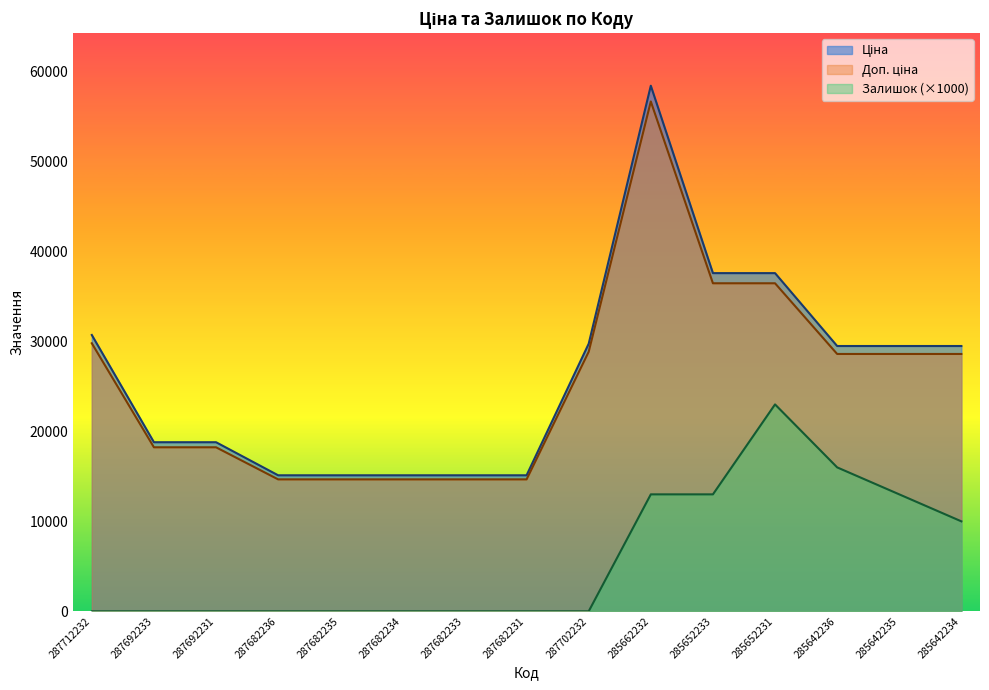

What is the total value across all series at 287682233?

29786.4